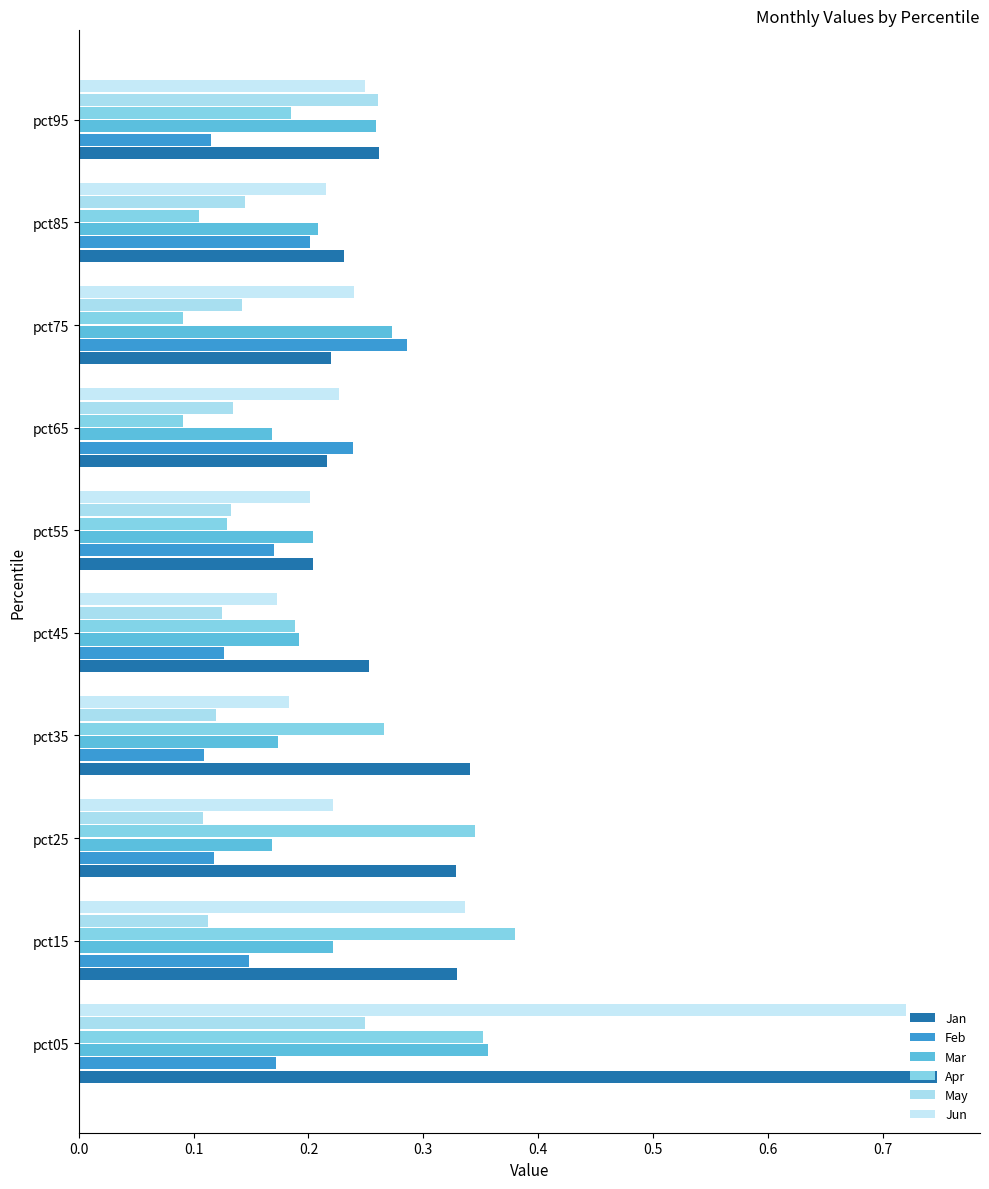

How many data points does each series have?

10